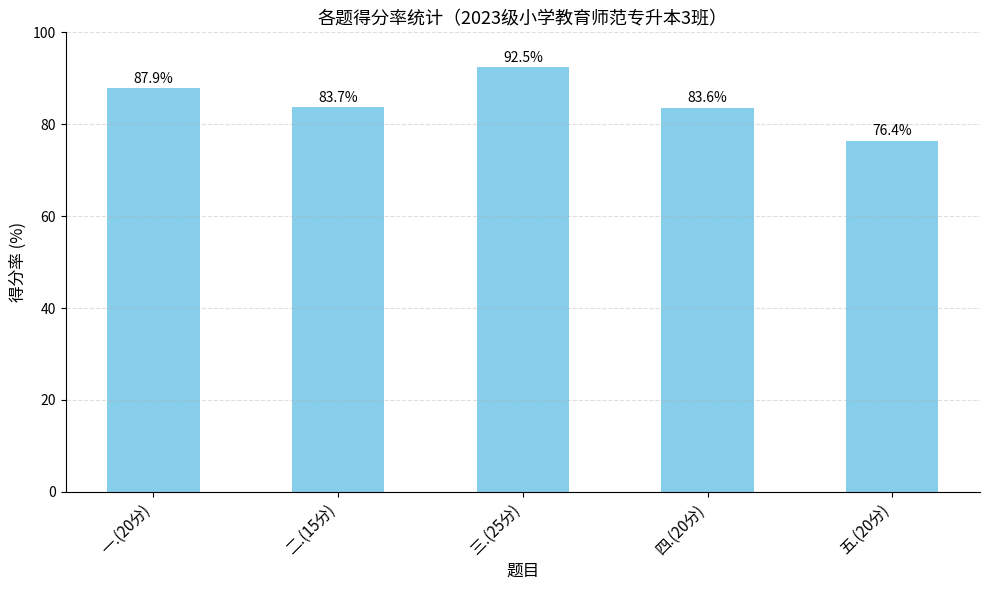

True or false: the data shows 117.5 at 四.(20分).

False